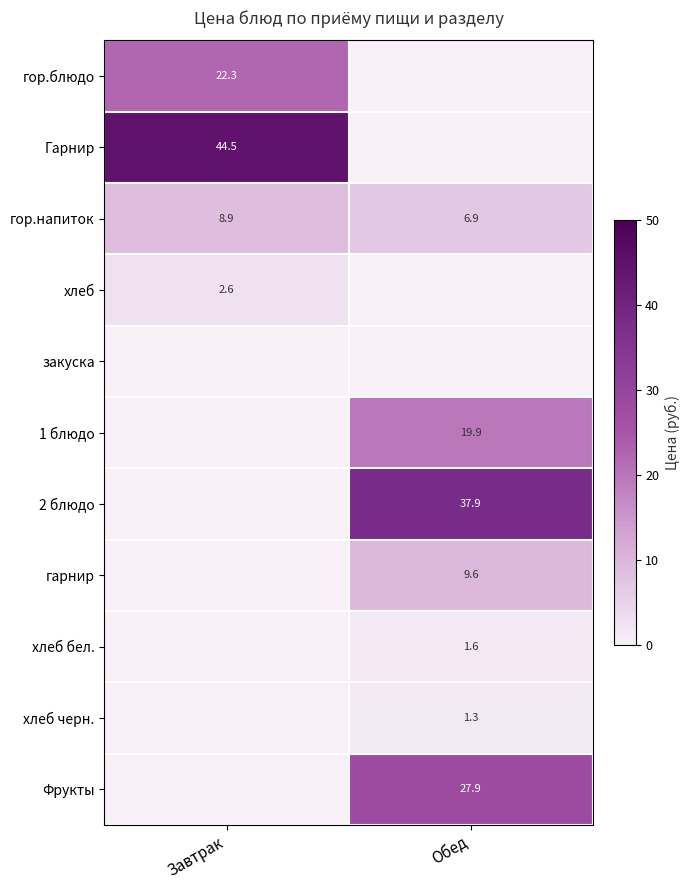

The value of 1 блюдо at Обед is 34.9. True or false?

False